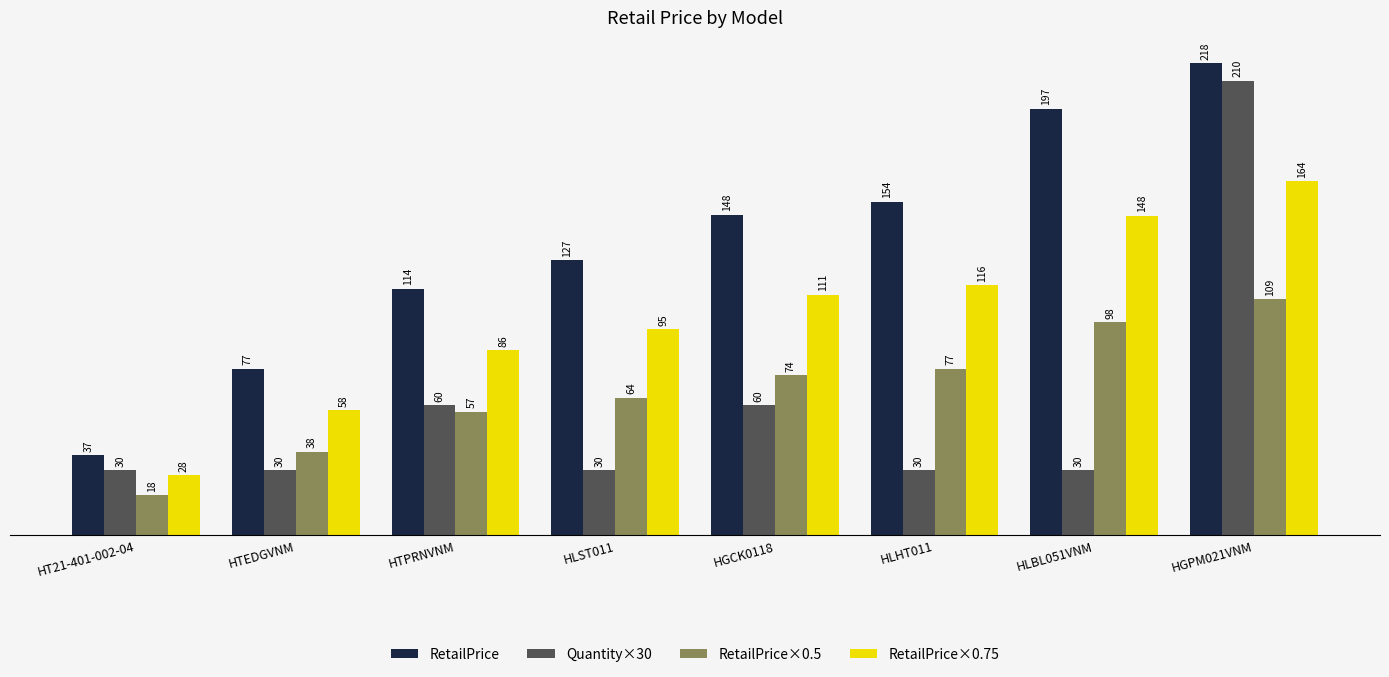

What is the minimum value shown in the chart?

18.5